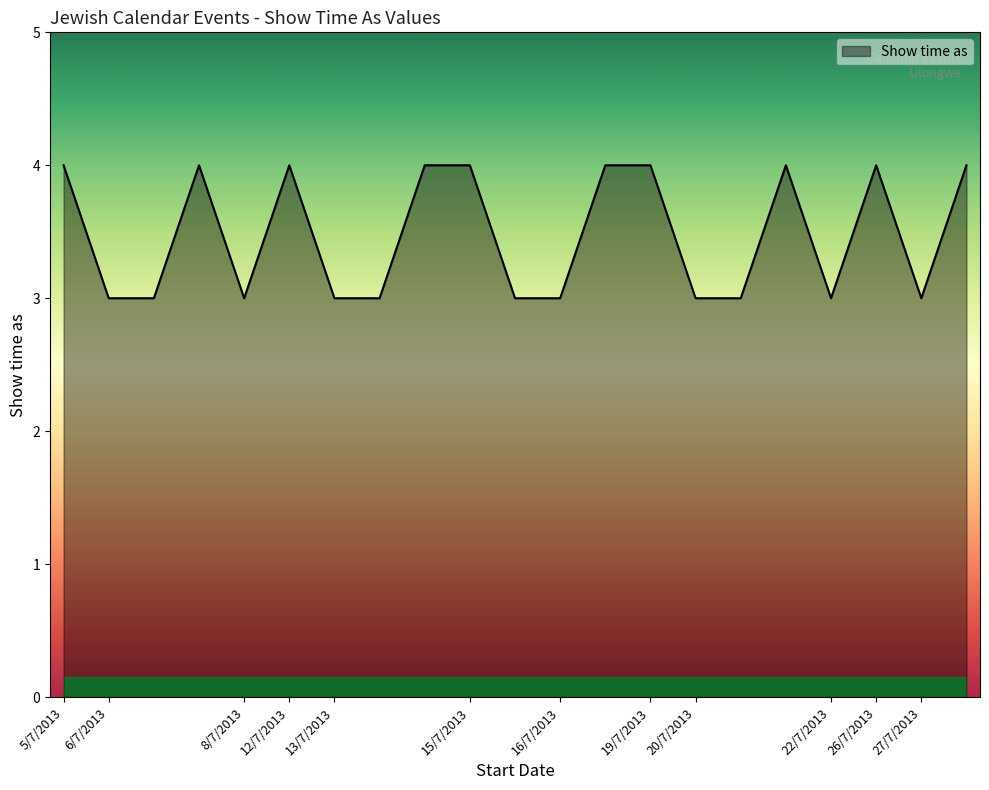

What is the smallest value displayed?

3